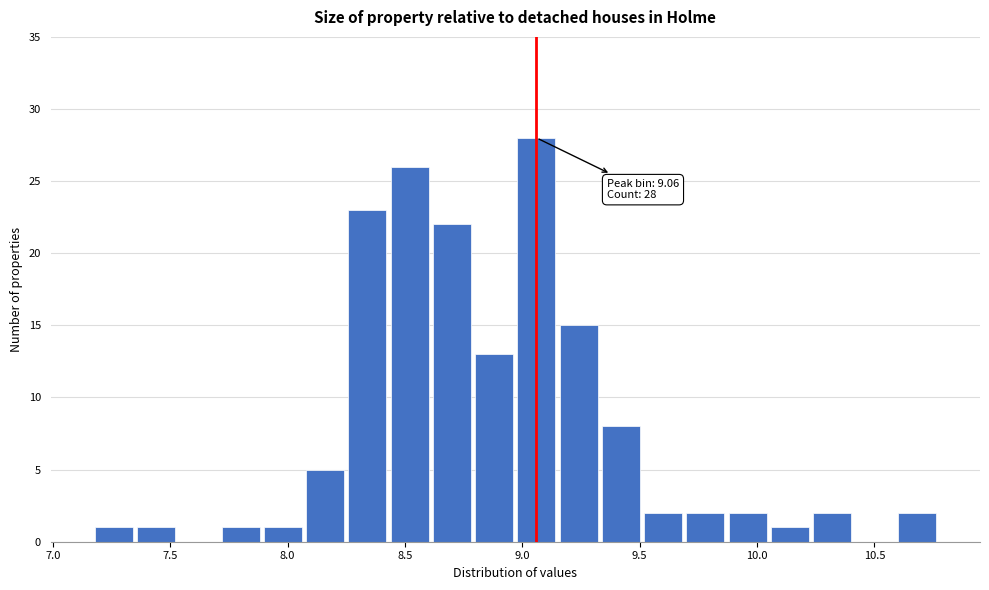

Read against the x-axis, roughly where is the centre of the tallest bar?

9.05